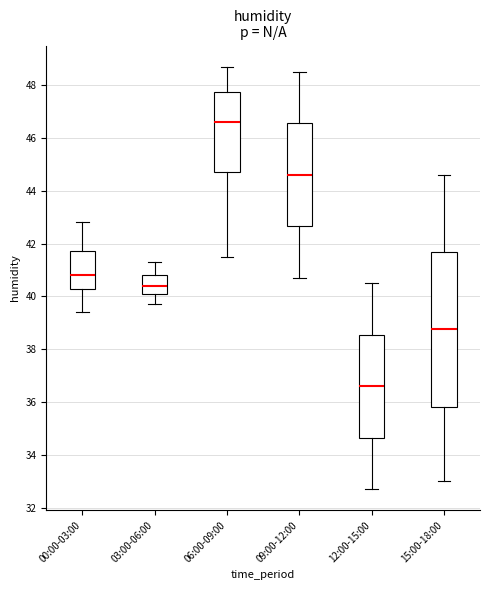

Reading left to right, transcribe this box plot: for each box, give where its median line is, the range the box spans, and where its two whiskers end, as read against the y-axis. The values are not printed on the chart, so give them approximately, as read against the axis.

00:00-03:00: median 40.8, box 40.2 to 41.8, whiskers 39.4 to 42.8
03:00-06:00: median 40.4, box 40.2 to 40.8, whiskers 39.8 to 41.4
06:00-09:00: median 46.6, box 44.8 to 47.8, whiskers 41.6 to 48.8
09:00-12:00: median 44.6, box 42.6 to 46.6, whiskers 40.8 to 48.6
12:00-15:00: median 36.6, box 34.6 to 38.6, whiskers 32.8 to 40.6
15:00-18:00: median 38.8, box 35.8 to 41.6, whiskers 33.0 to 44.6